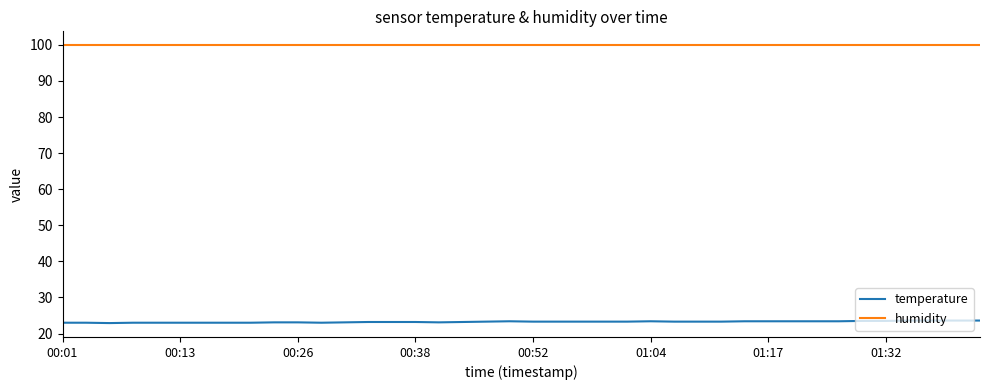

What is the highest value of the temperature series?

23.6